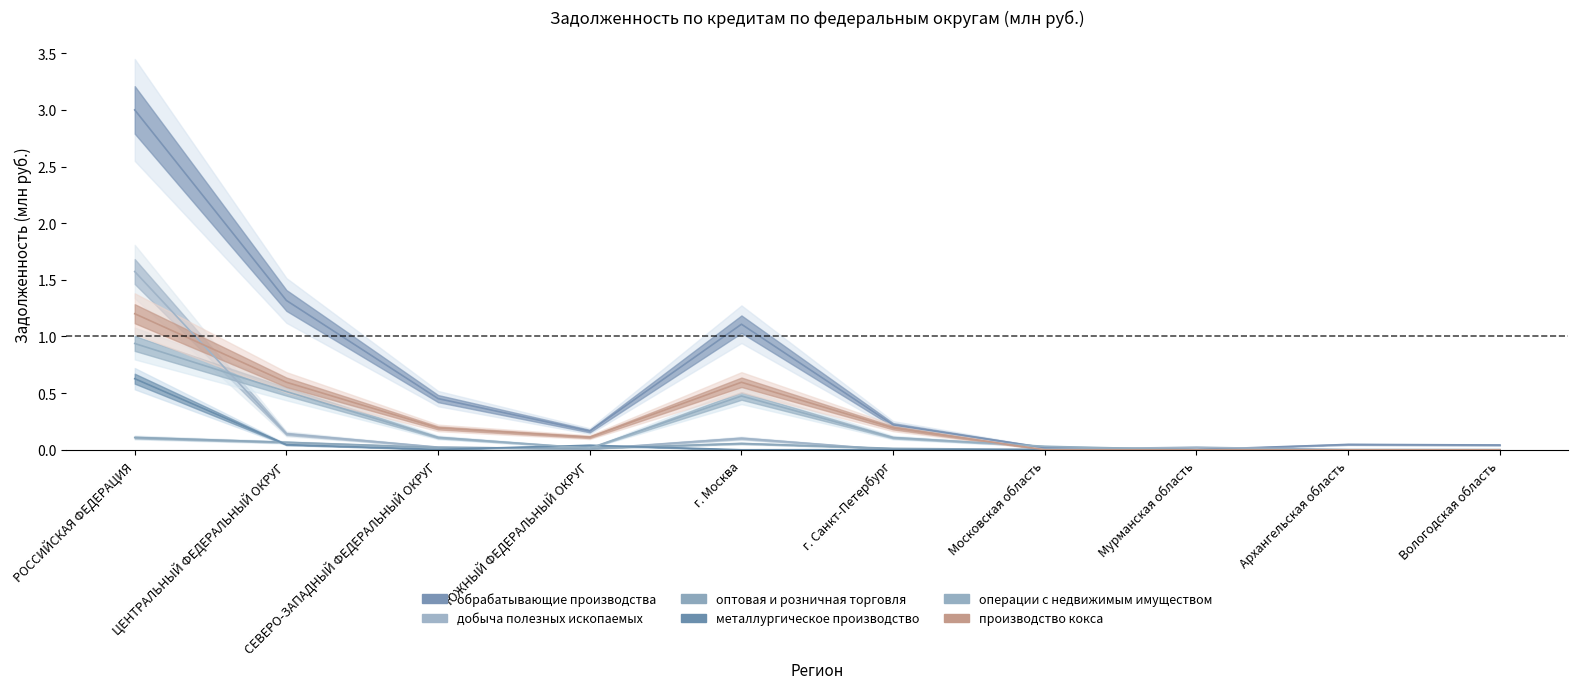

The value of производство кокса at СЕВЕРО-ЗАПАДНЫЙ ФЕДЕРАЛЬНЫЙ ОКРУГ is 0.2. True or false?

True